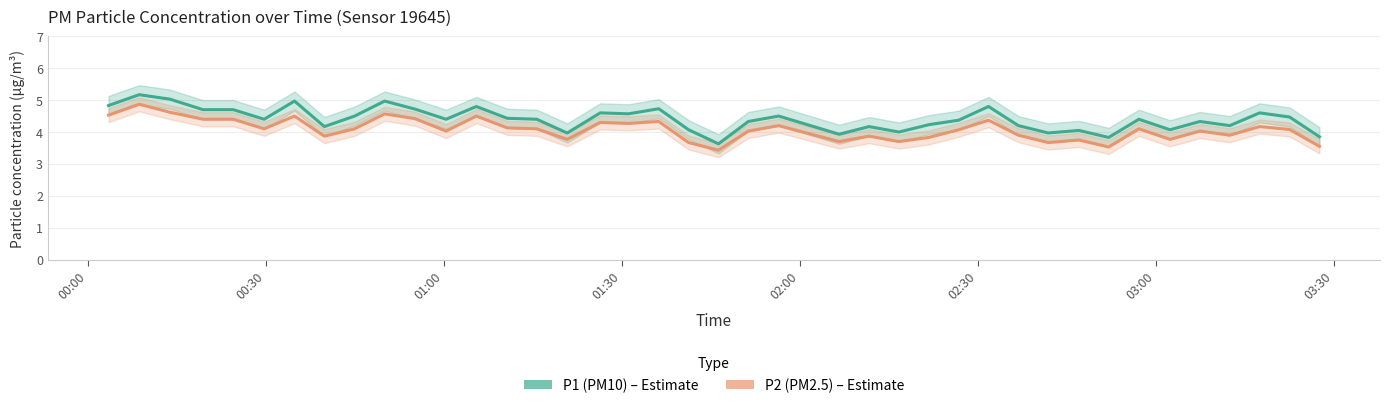

True or false: P2 (PM2.5) and P1 (PM10) intersect in this chart.

False